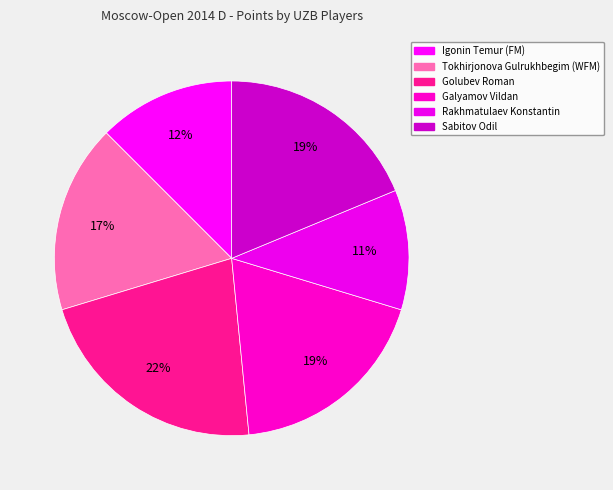

Count the number of slices in the pie.

6